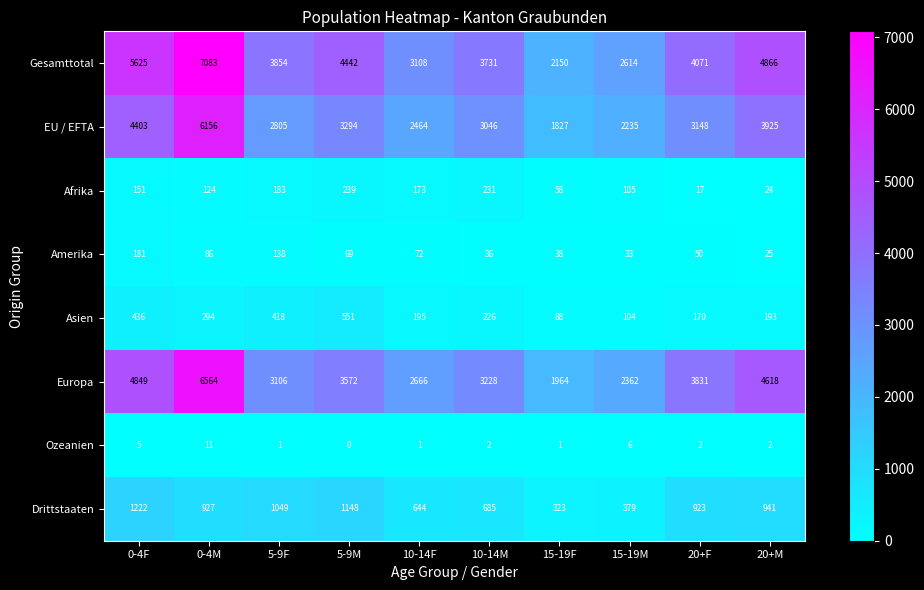

At which category does the chart reach its minimum across all series?

5-9M